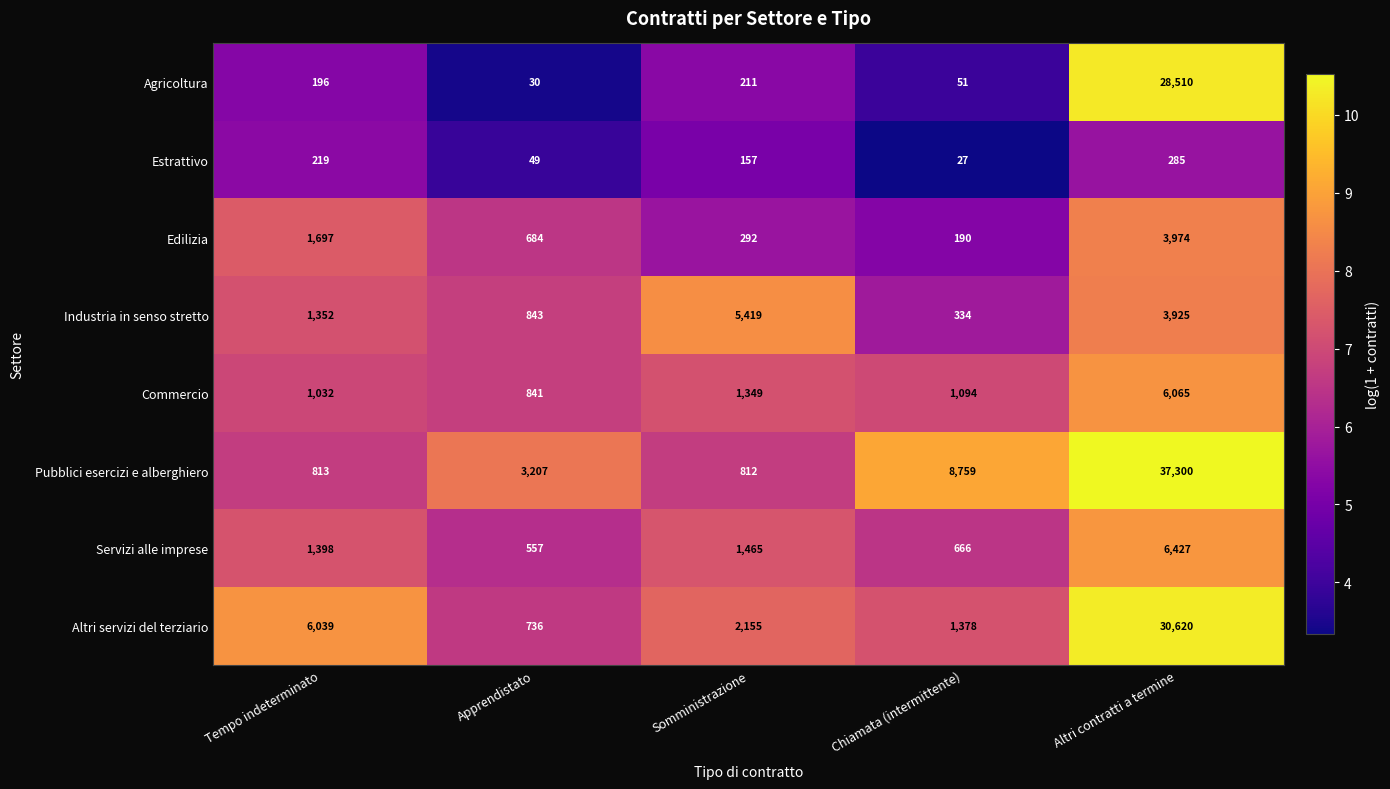

The value of Commercio at Somministrazione is 1349. True or false?

True